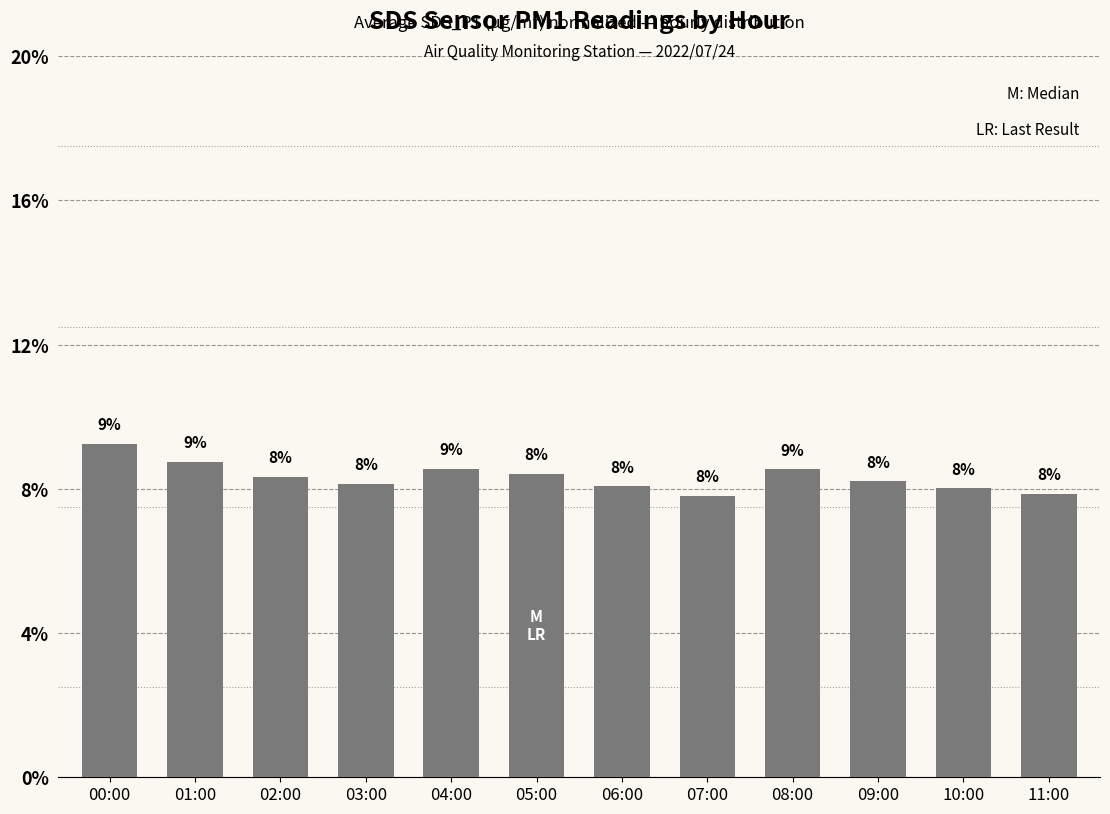

What position from the left is 03:00?

4